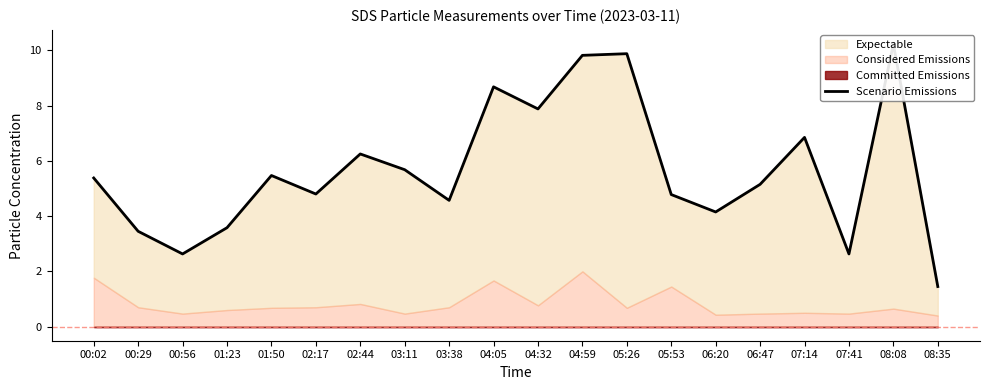

What is the minimum value shown in the chart?

1.4